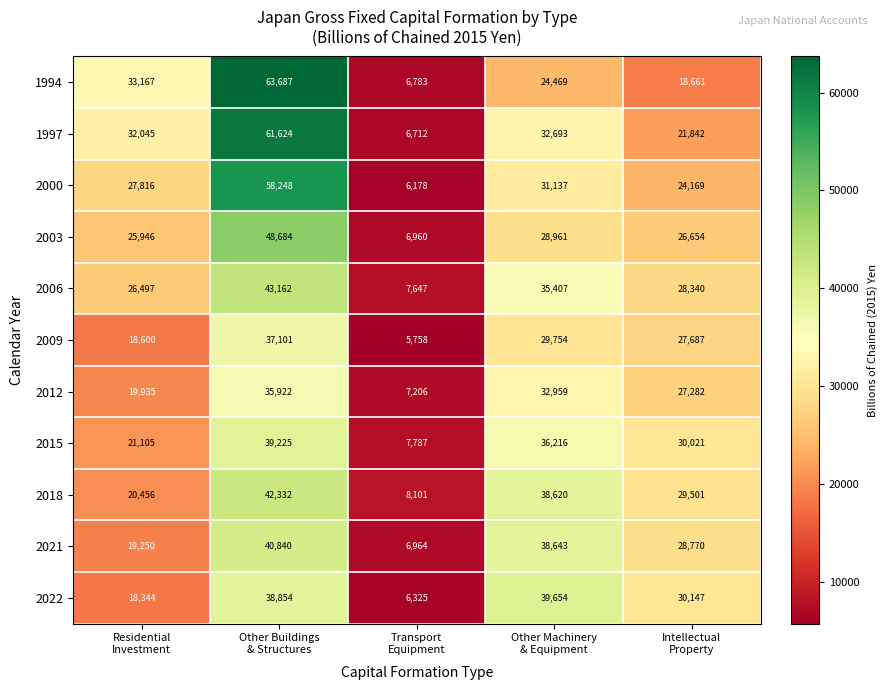

What is the spread (max minus min) of values at Other Machinery
& Equipment?

15185